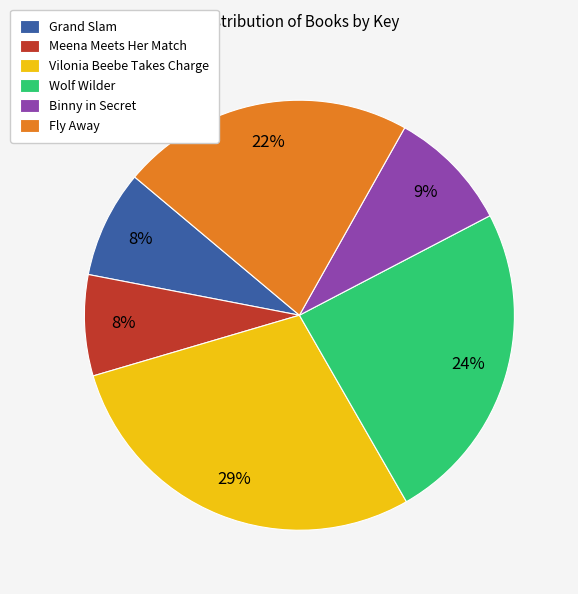

How many segments does this pie chart have?

6